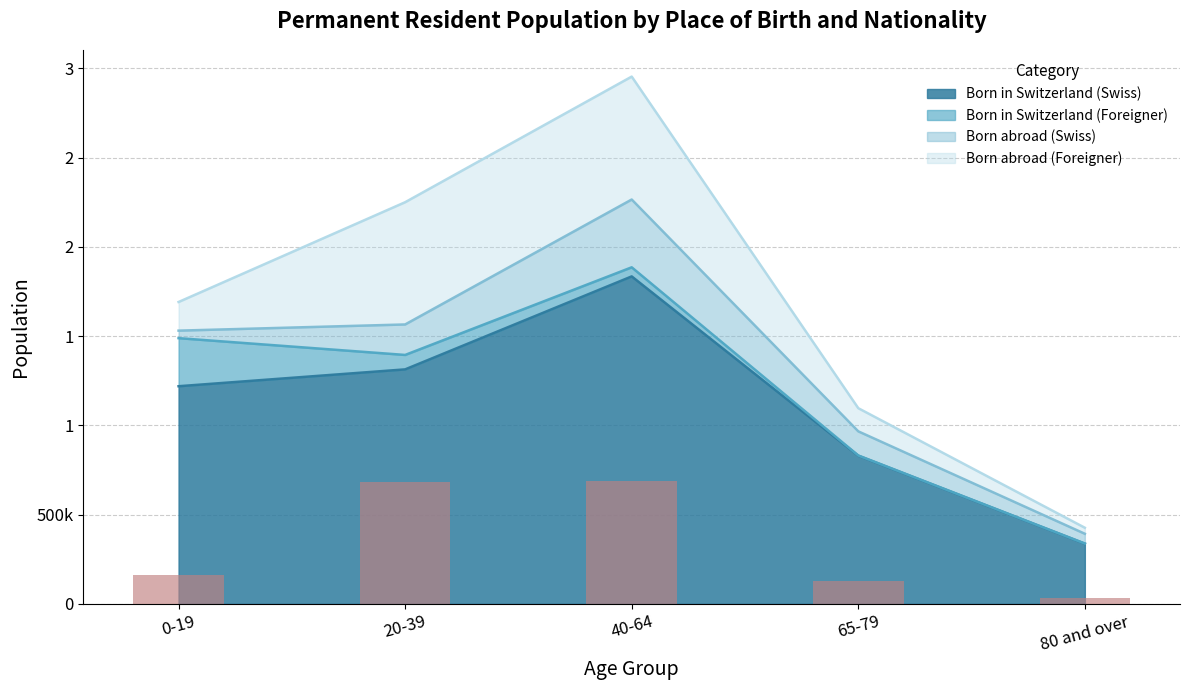

What position from the left is 40-64?

3